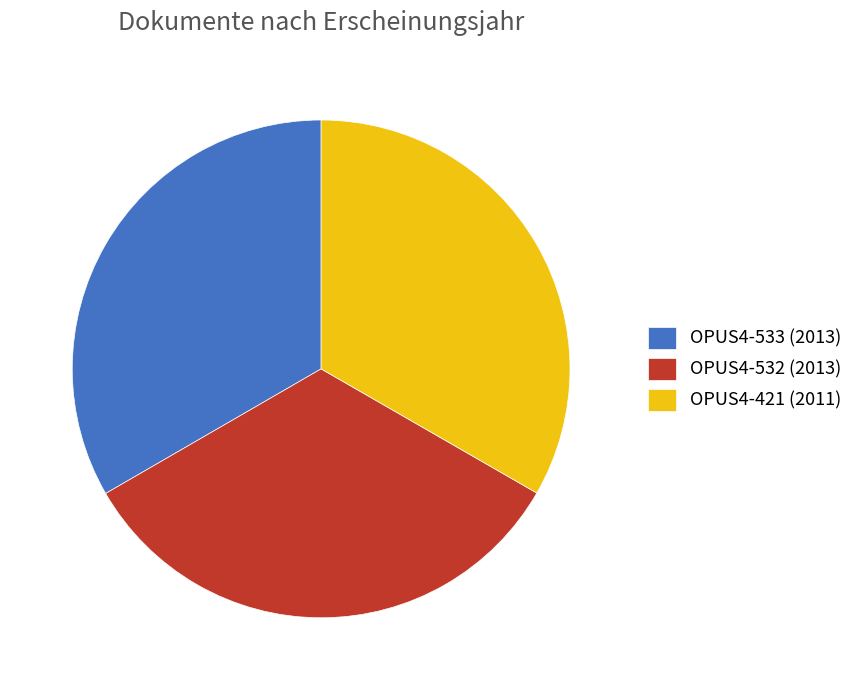

What is the ratio of the value at OPUS4-533 (2013) to the value at OPUS4-532 (2013)?

1.0